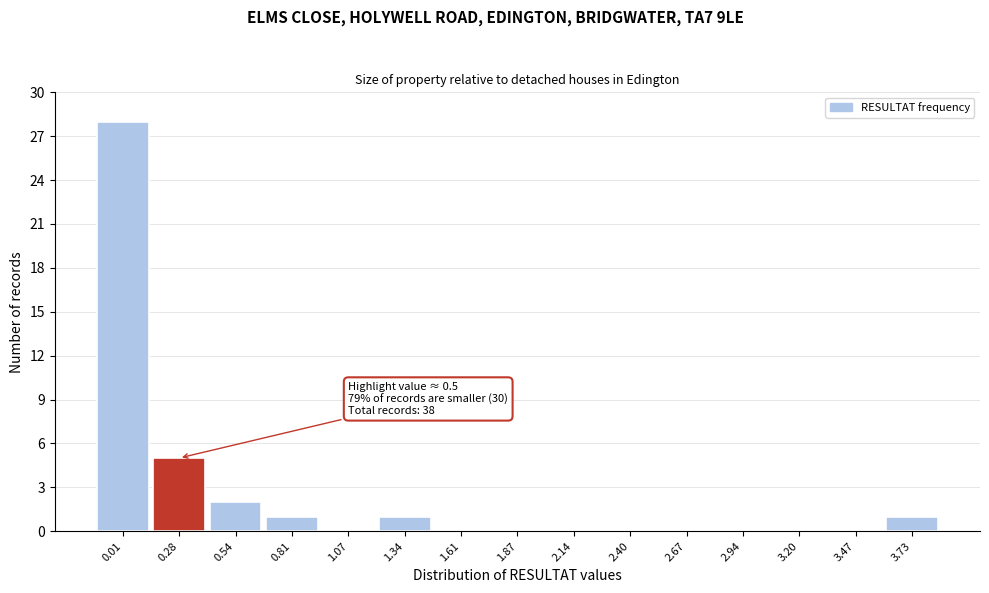

Reading left to right, transcribe all the data shown in this chart.

0.01=28	0.28=5	0.54=2	0.81=1	1.07=0	1.34=1	1.61=0	1.87=0	2.14=0	2.40=0	2.67=0	2.94=0	3.20=0	3.47=0	3.73=1